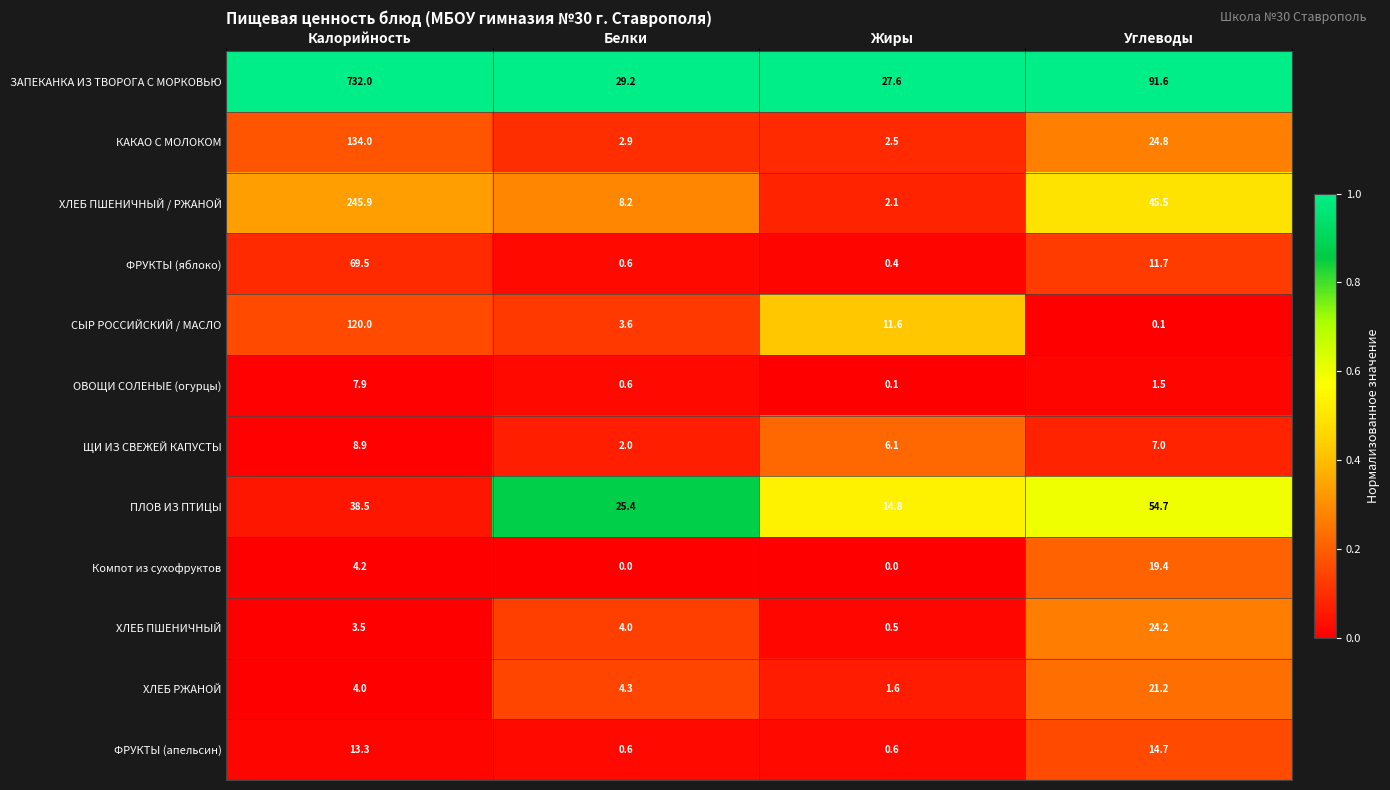

What is the difference between the second highest and minimum values in the КАКАО С МОЛОКОМ series?

22.3